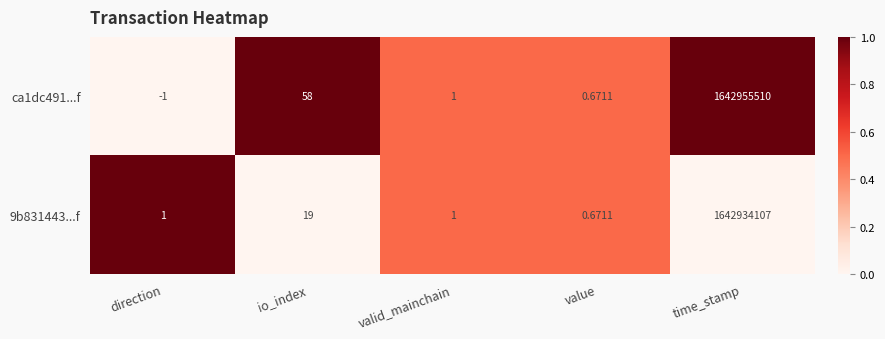

At how many categories does at least one series exceed 0?

5